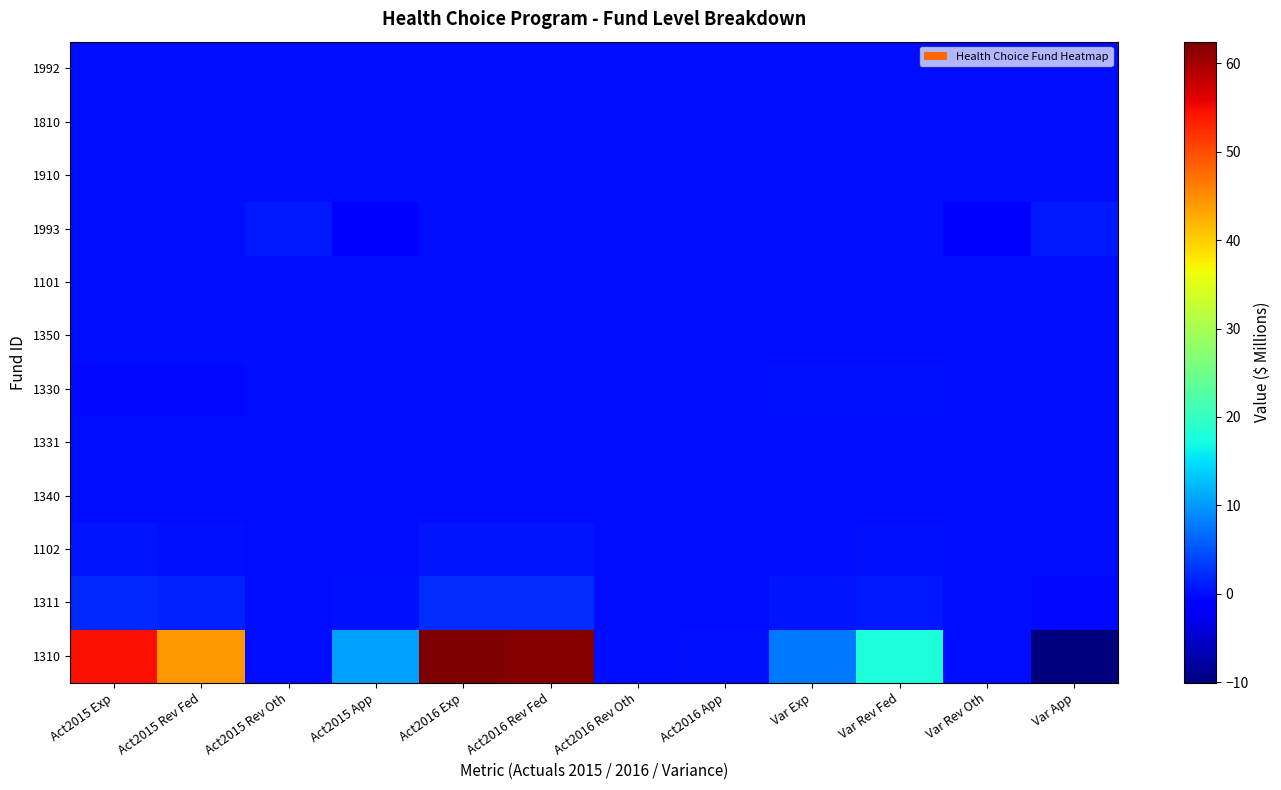

How many categories are shown in the chart?

12